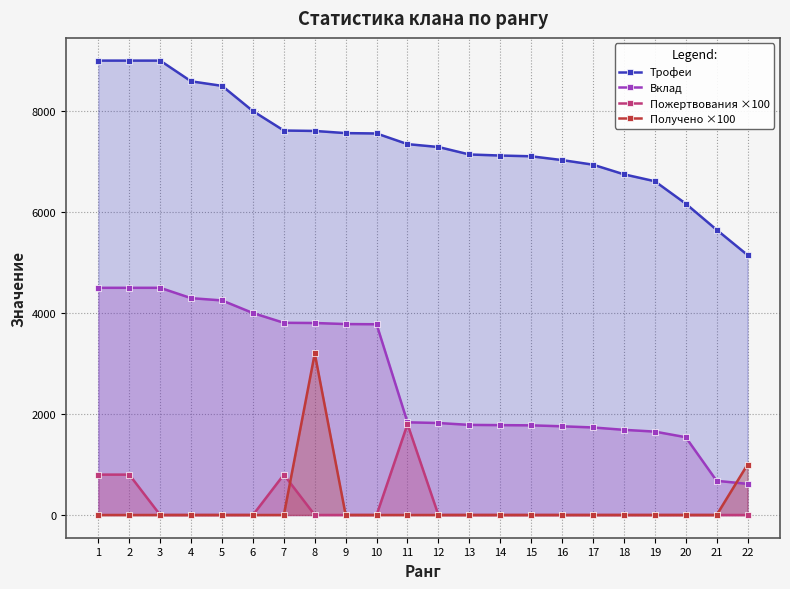

Which has a higher value, 2 or 13?

2